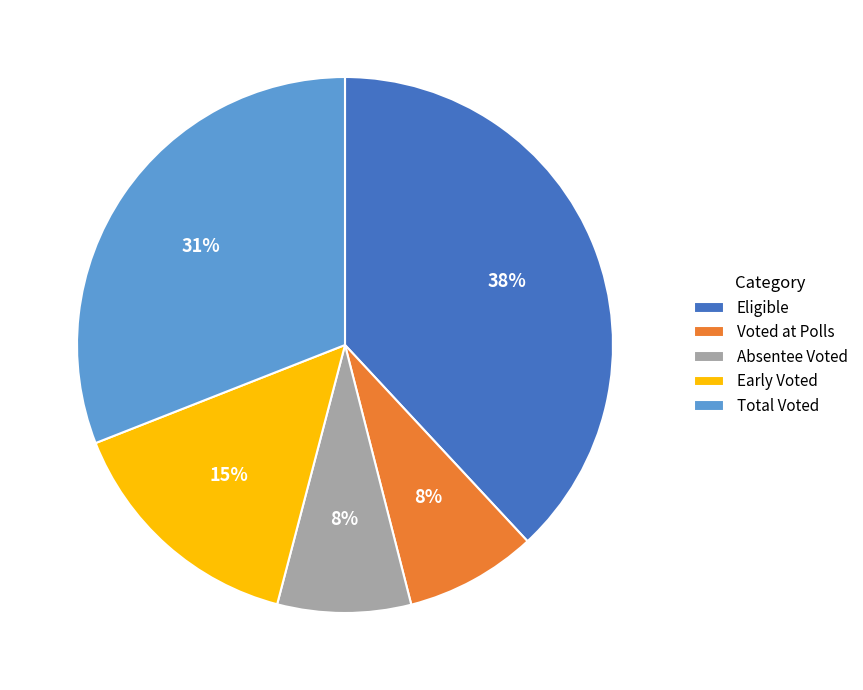

To the nearest percent, what is the average slice percentage?

20%